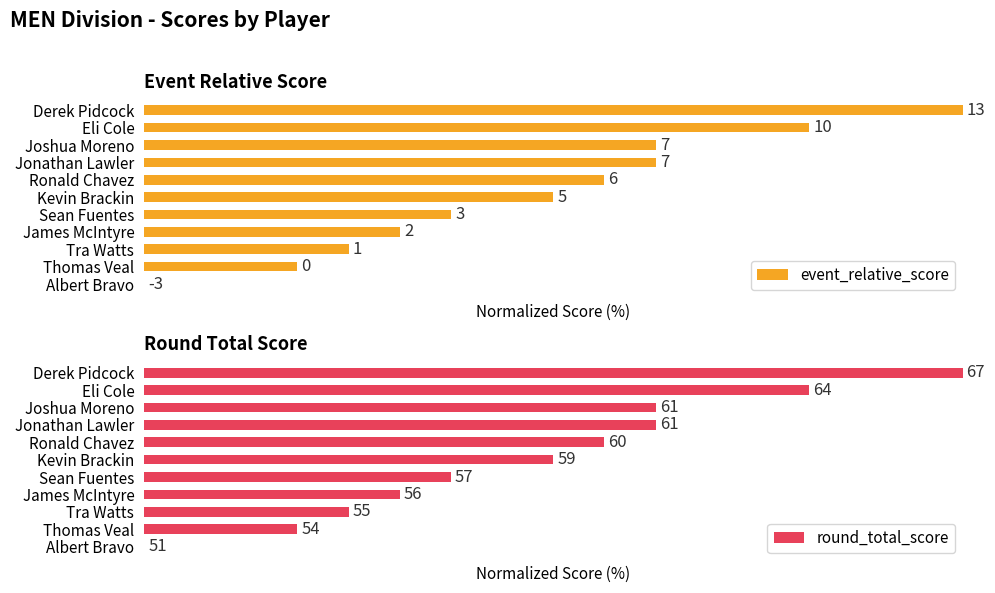

What are all the series names shown in the legend?

event_relative_score, round_total_score